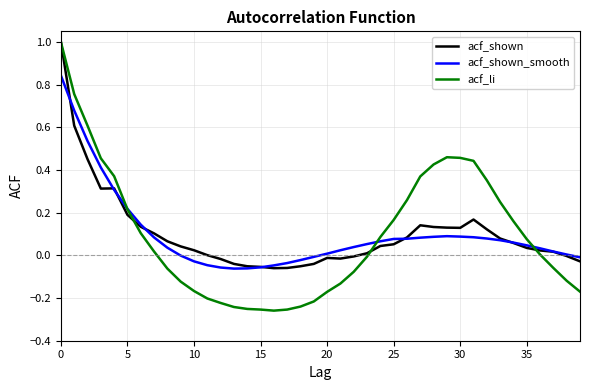

What is the greatest value displayed?

1.0